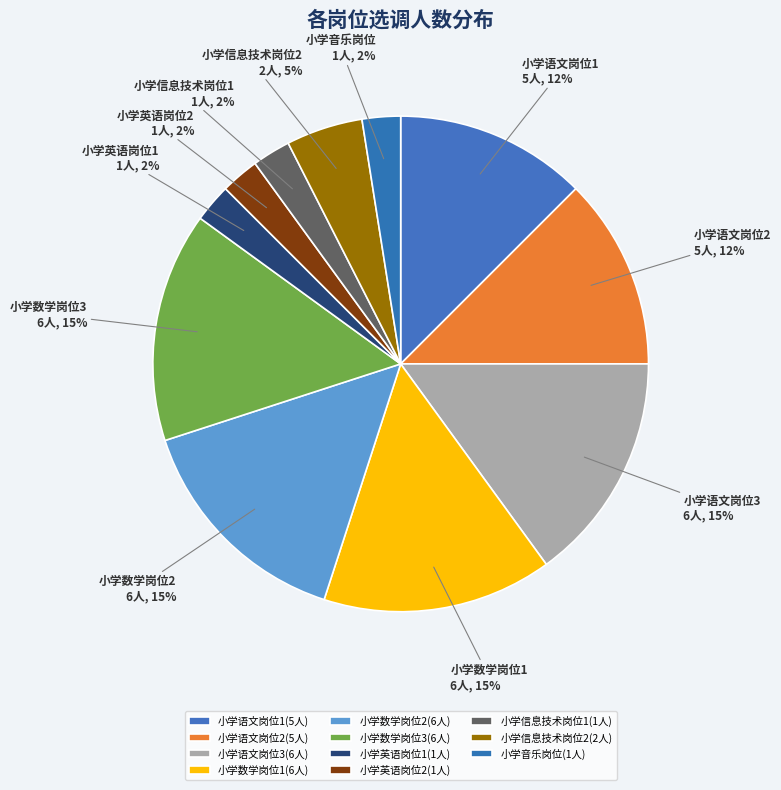

True or false: 小学音乐岗位 accounts for 2% of the total.

True